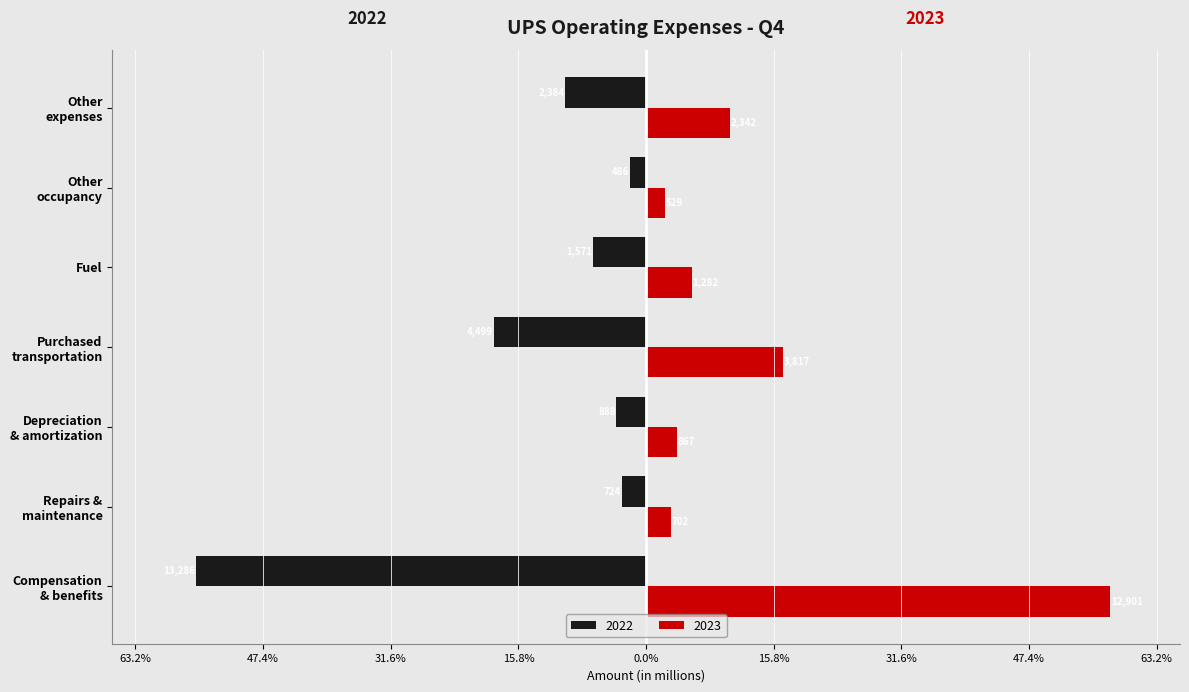

List the series in order of their peak value, lowest first.

2022, 2023